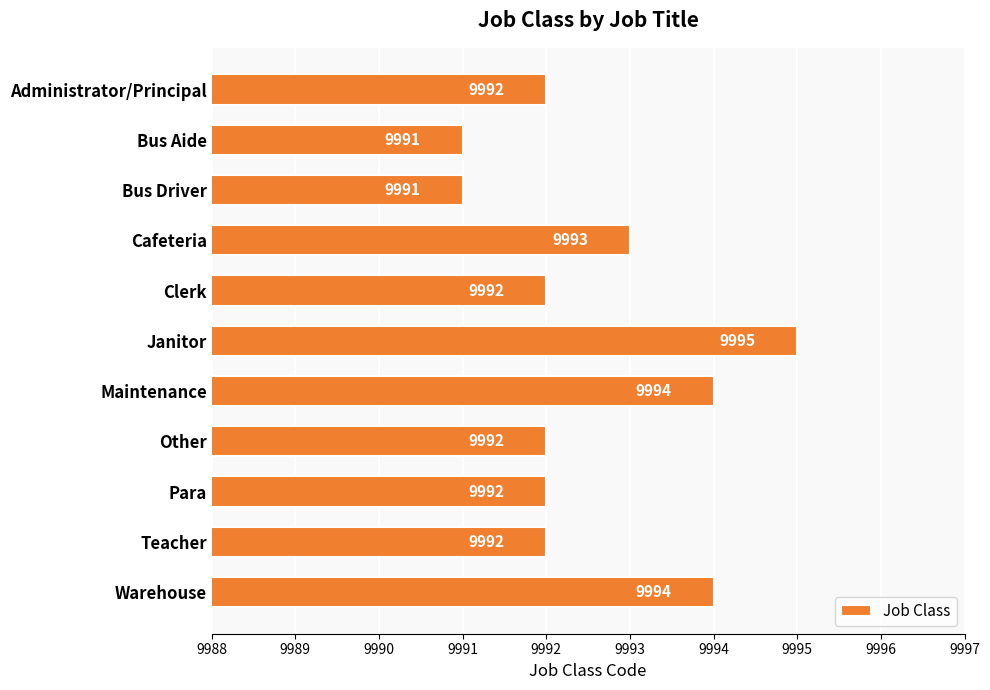

At which label is the value closest to 9993?

Cafeteria